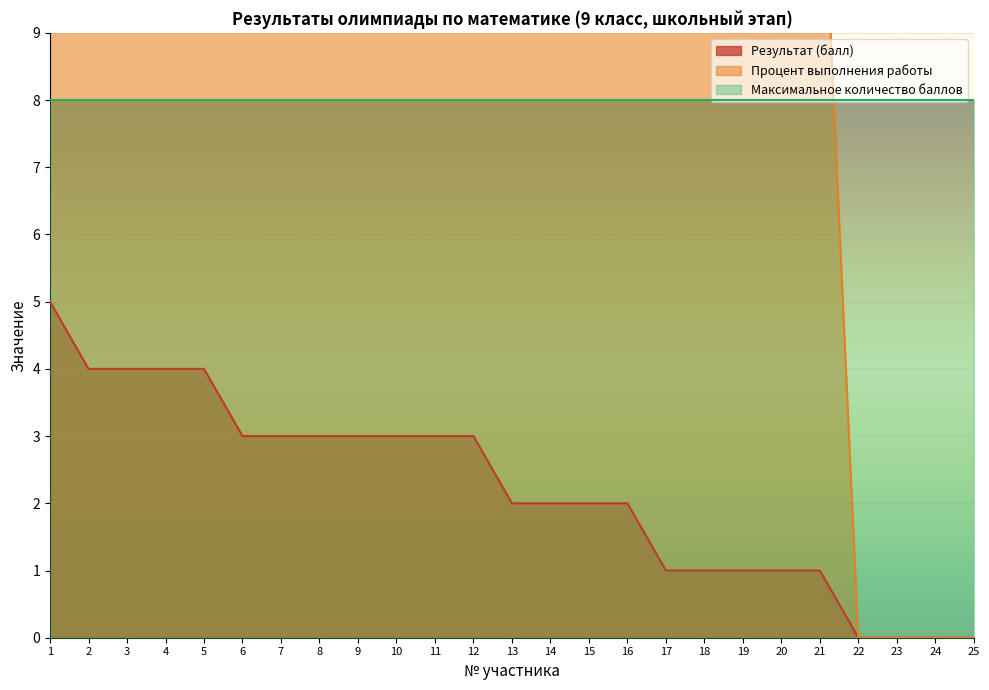

At how many categories does at least one series exceed 16?

16